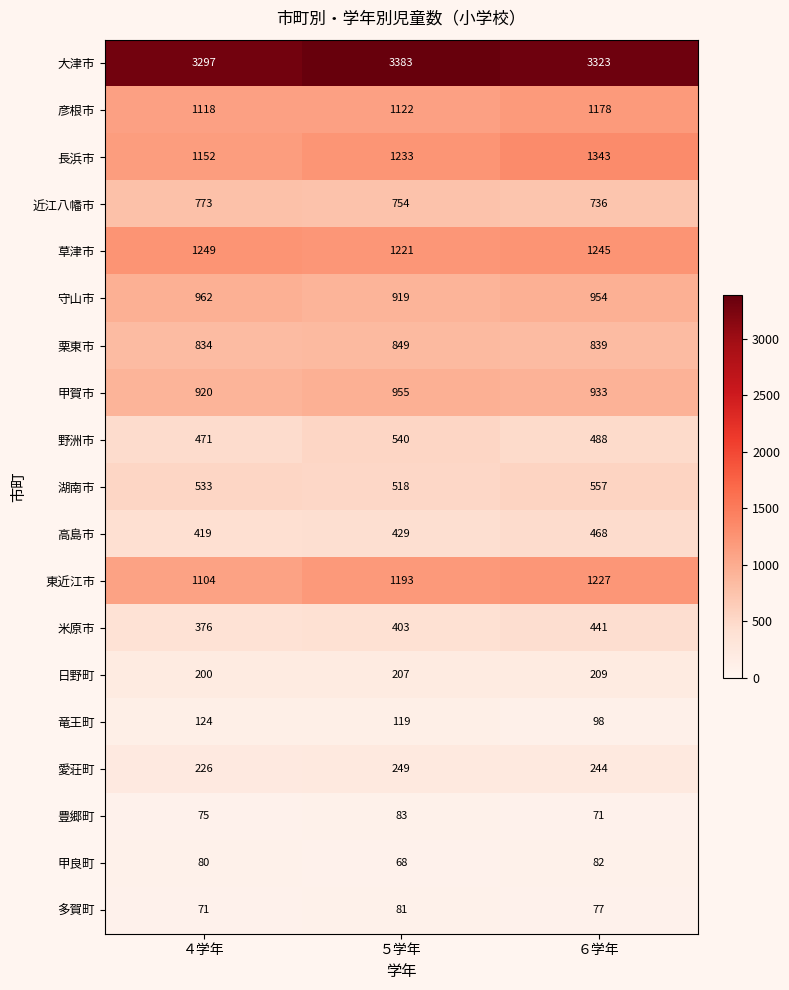

What is the average value of the 近江八幡市 series?

754